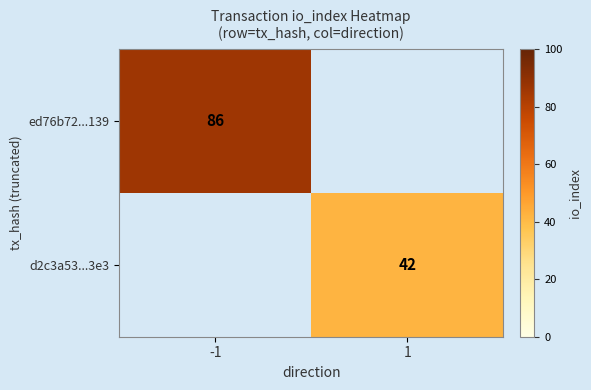

True or false: d2c3a53...3e3 has a value of 55 at 1.

False